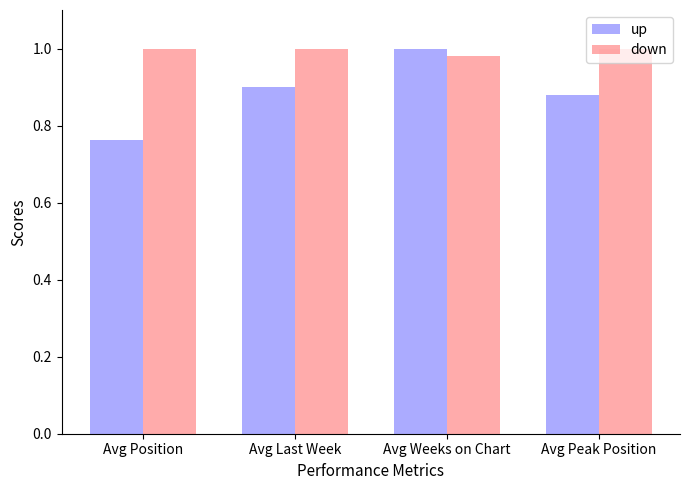

At how many categories does at least one series exceed 0?

4